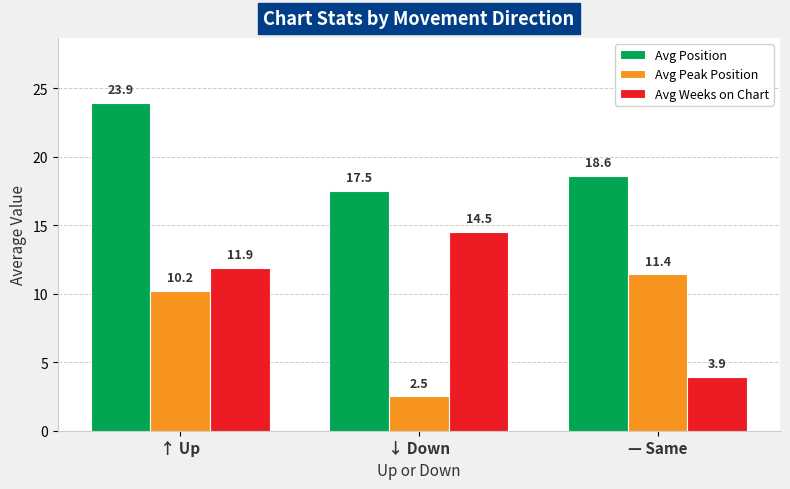

Rank the categories by Avg Peak Position value from highest to lowest.

— Same, ↑ Up, ↓ Down